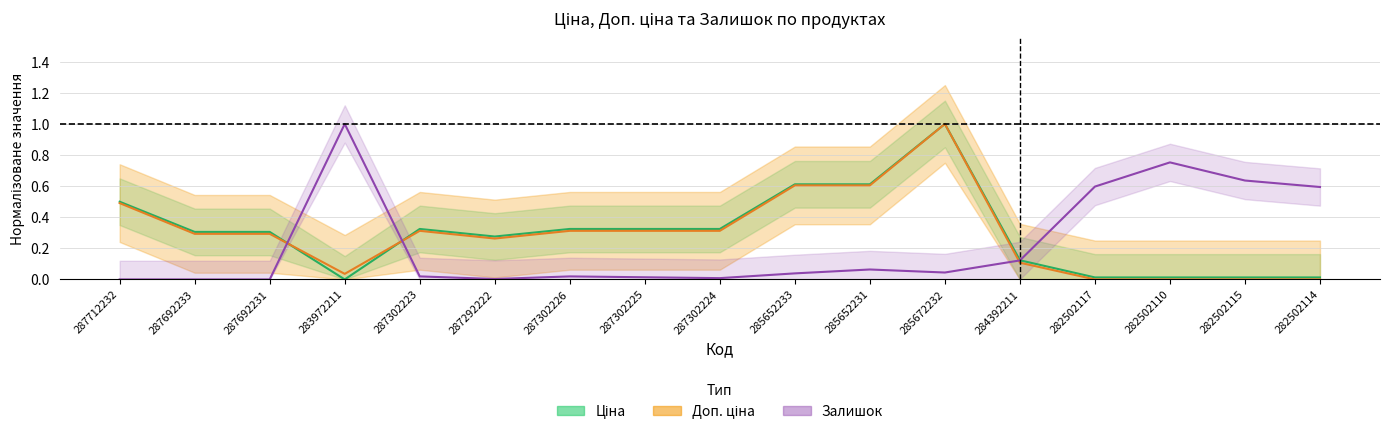

How many values in the Залишок series exceed 0?

14